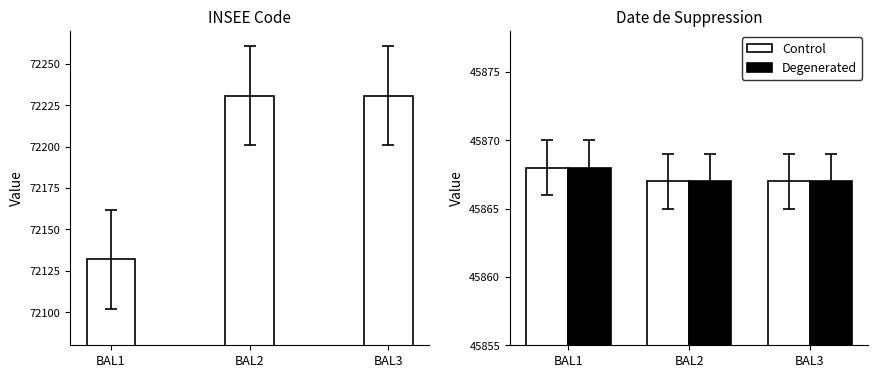

What is the ratio of the value at BAL3 to the value at BAL1?

1.0